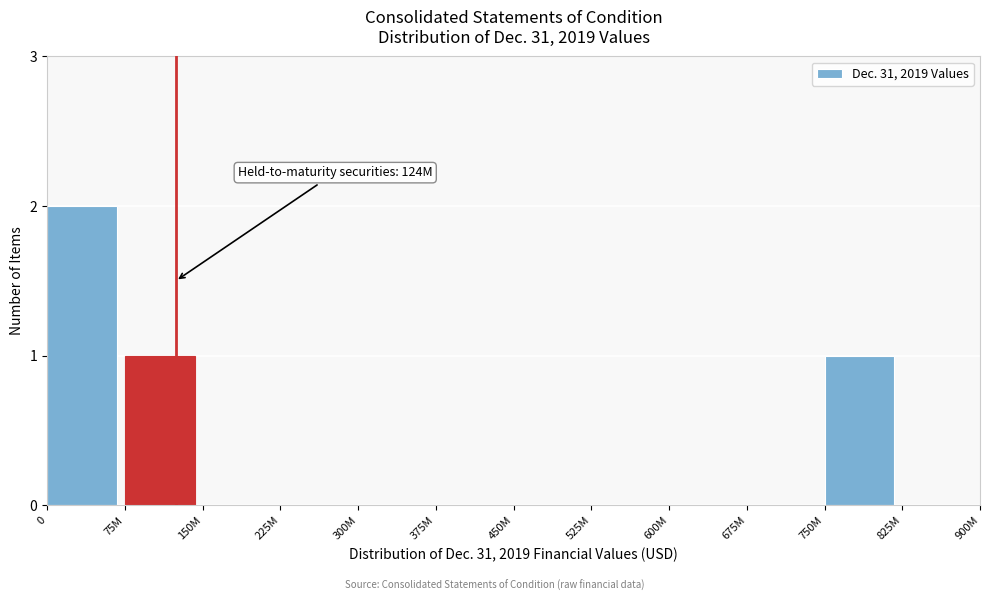

Reading left to right, what are all the values shown in this chart?

0=2	75M=1	150M=0	225M=0	300M=0	375M=0	450M=0	525M=0	600M=0	675M=0	750M=1	825M=0